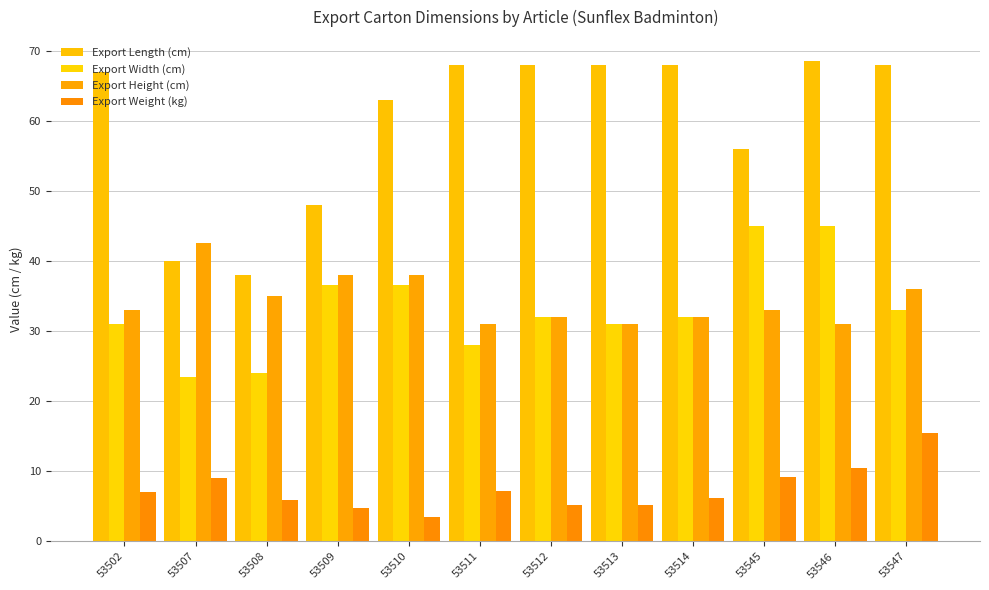

What is the approximate value of Export Weight (kg) at 53502?

7.0